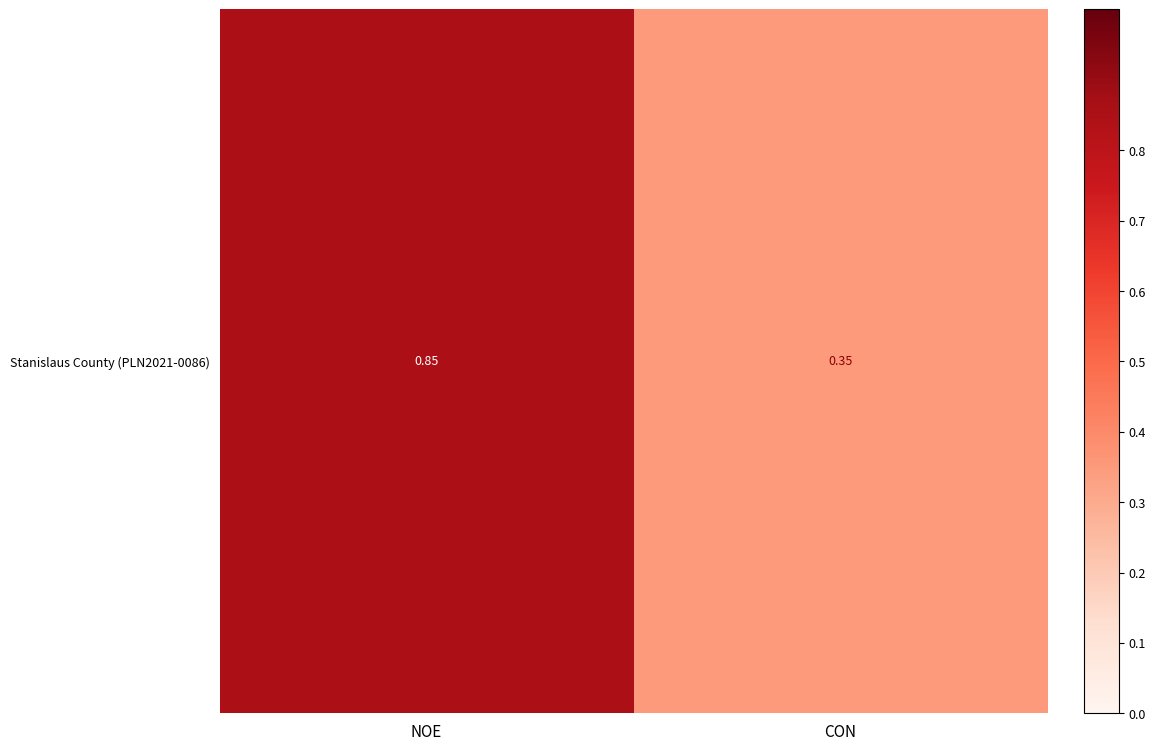

Rank the categories by value from lowest to highest.

CON, NOE